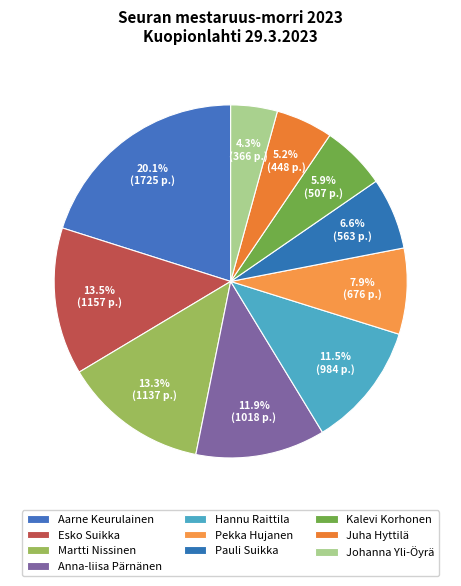

Count the number of slices in the pie.

10